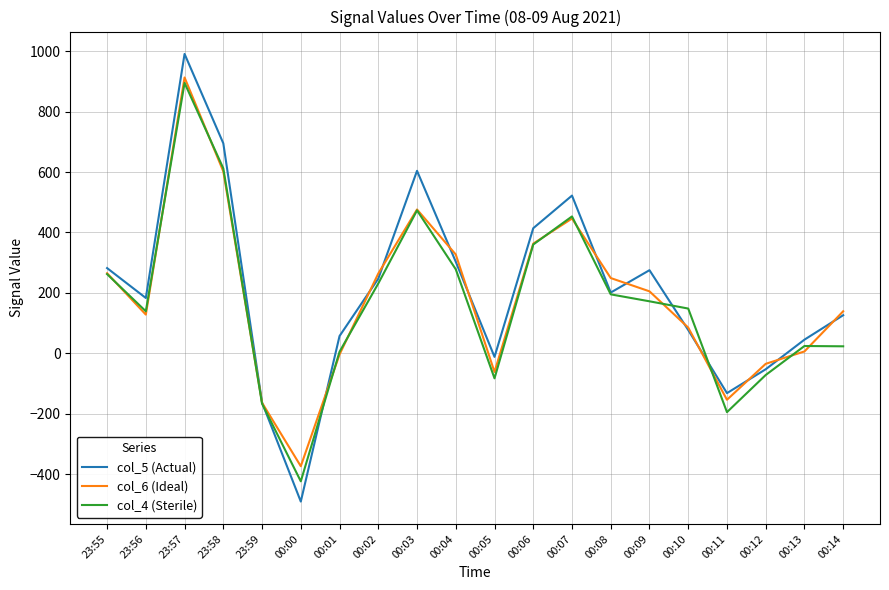

True or false: col_4 (Sterile) has a value of 24 at 00:13.

True